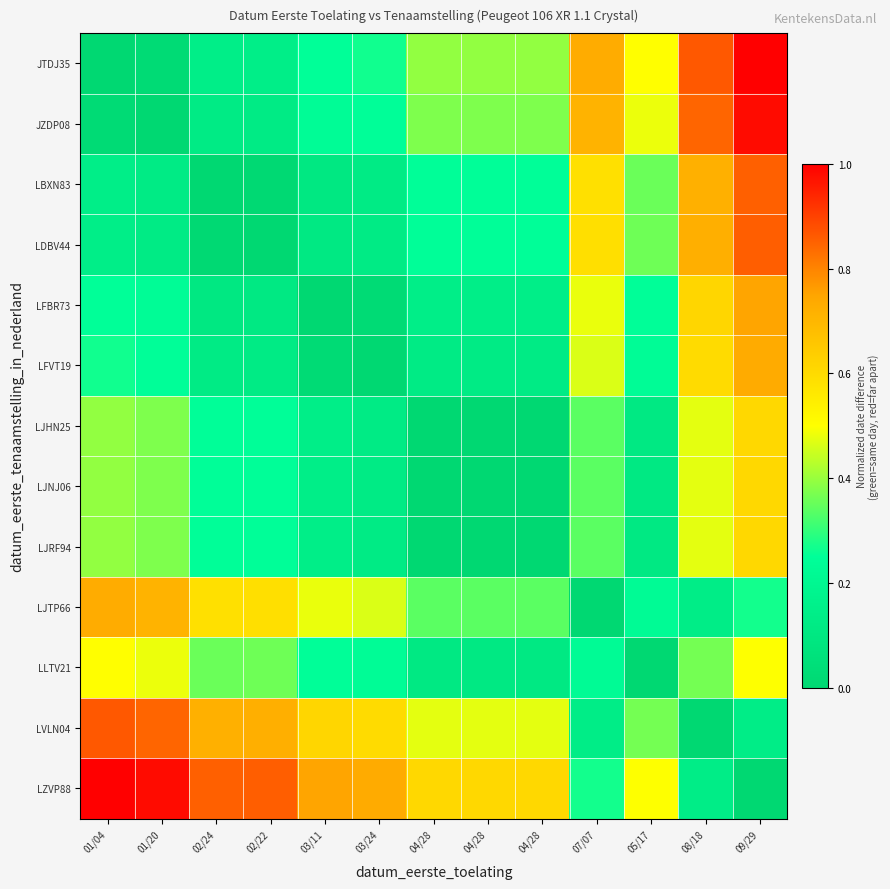

How many distinct data groups are displayed?

13